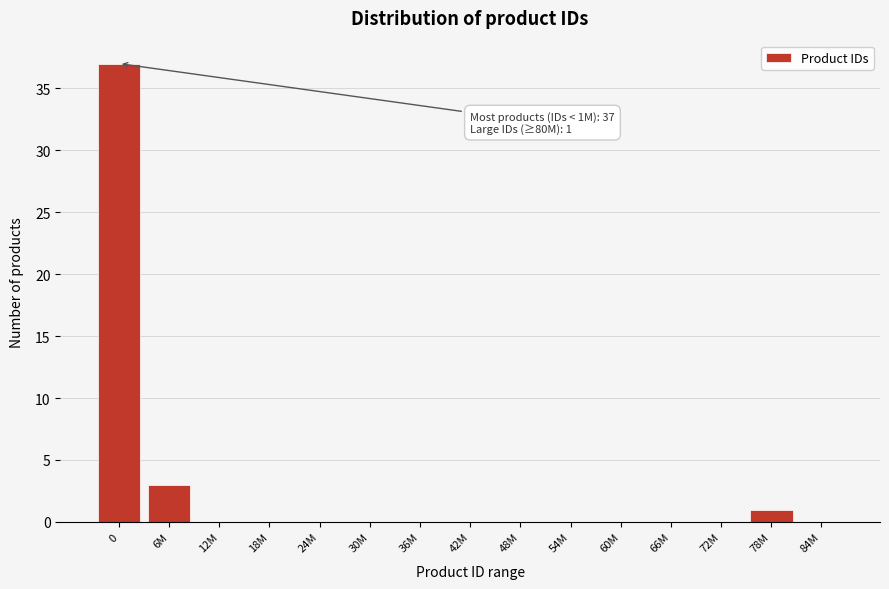

Reading left to right, transcribe all the data shown in this chart.

0=37	6M=3	12M=0	18M=0	24M=0	30M=0	36M=0	42M=0	48M=0	54M=0	60M=0	66M=0	72M=0	78M=1	84M=0